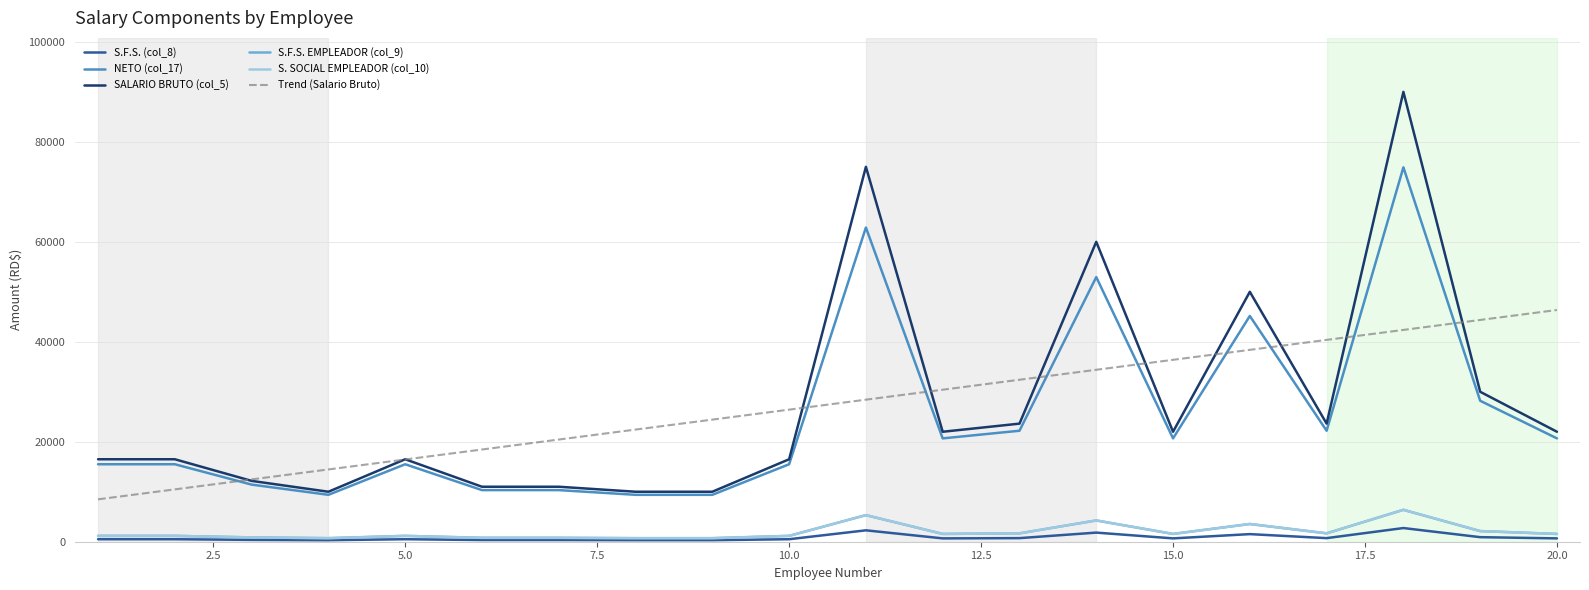

Which series has the widest spread of values?

SALARIO BRUTO (col_5)